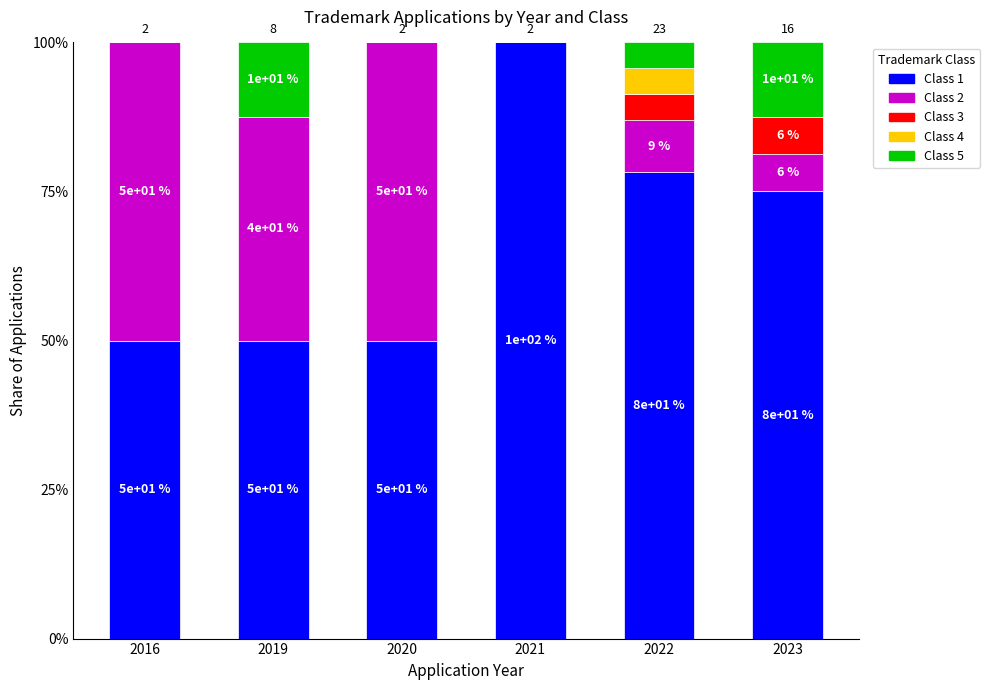

What is the sum of all Class 1 values?

4.0